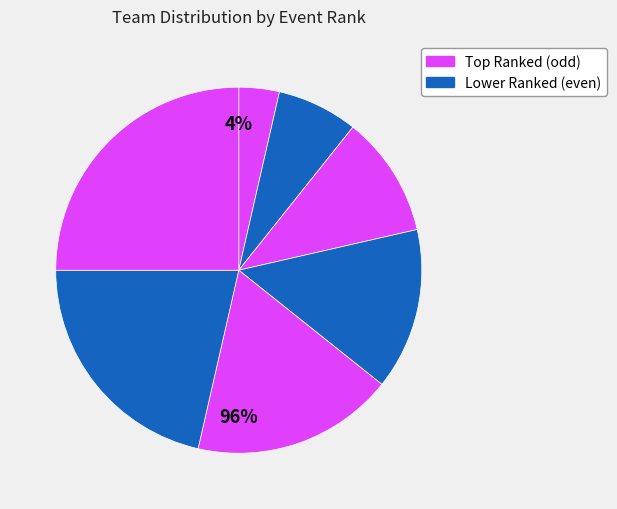

How many segments does this pie chart have?

7